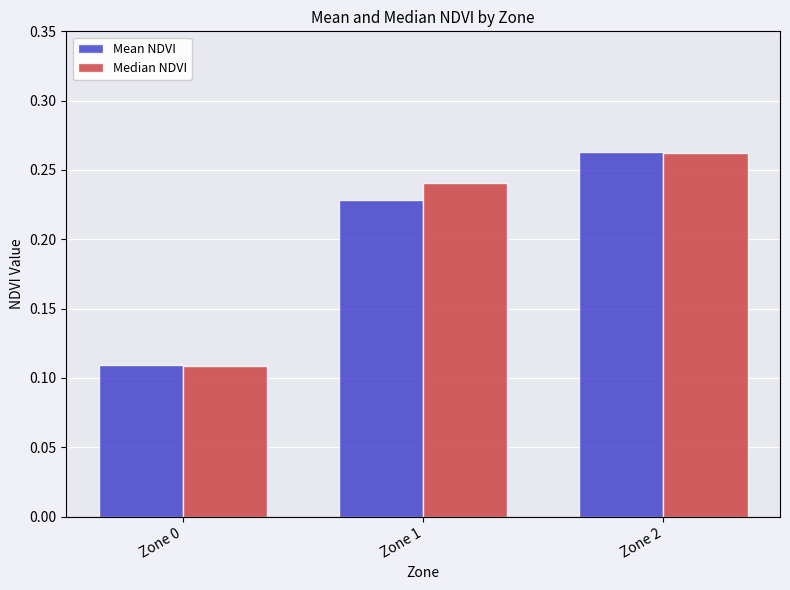

At which category does the chart reach its minimum across all series?

Zone 0